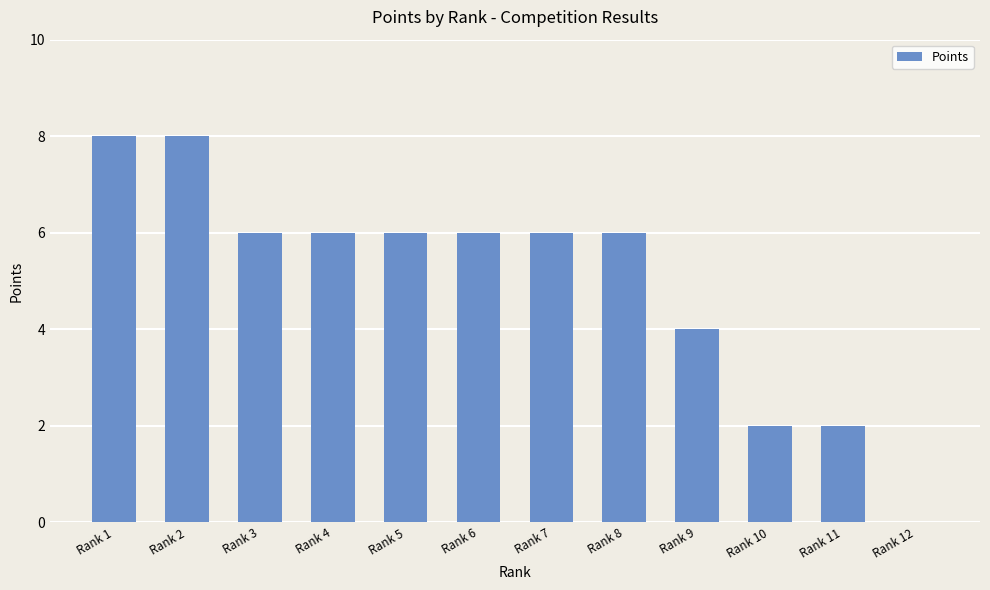

Does the chart contain stacked bars?

No